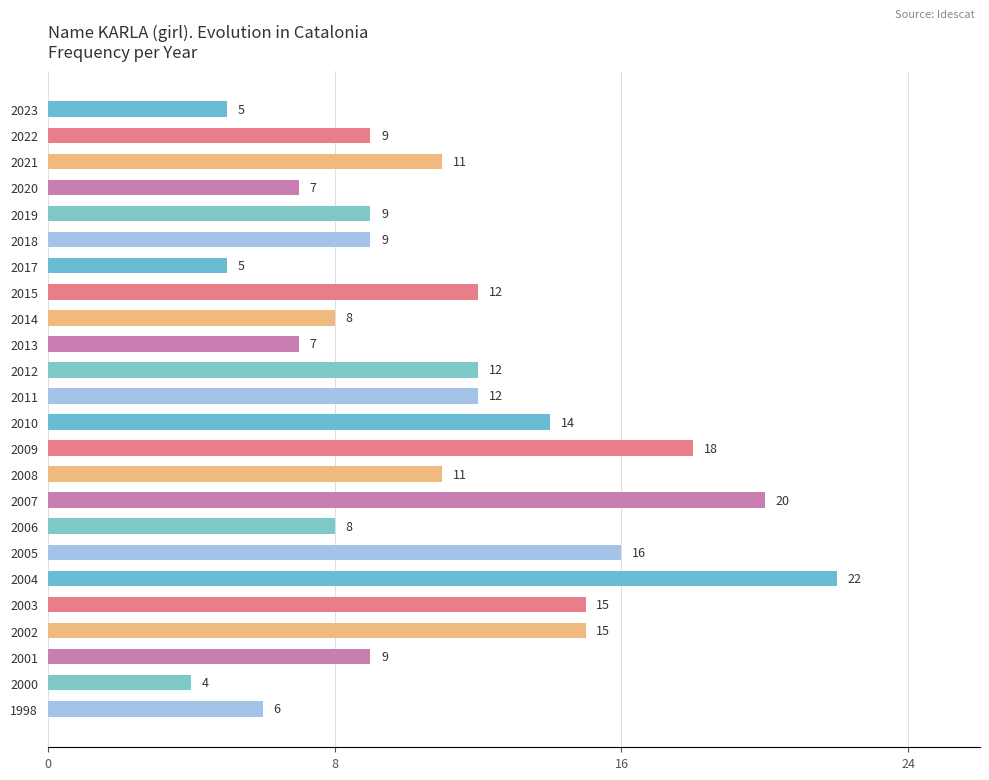

What is the maximum value shown in the chart?

22